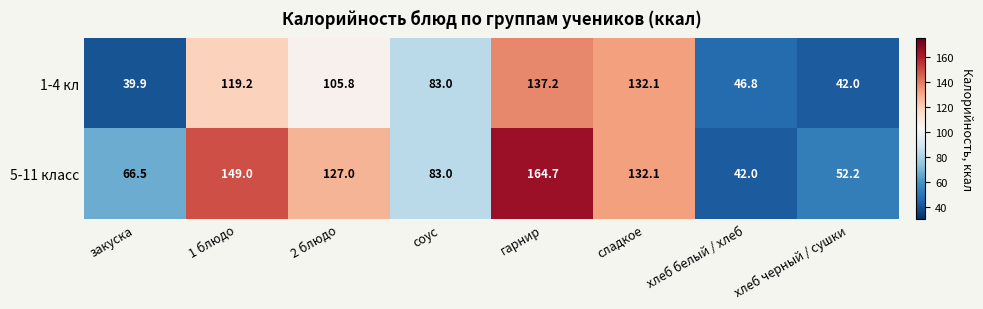

What is the difference between the highest and lowest values at закуска?

26.6